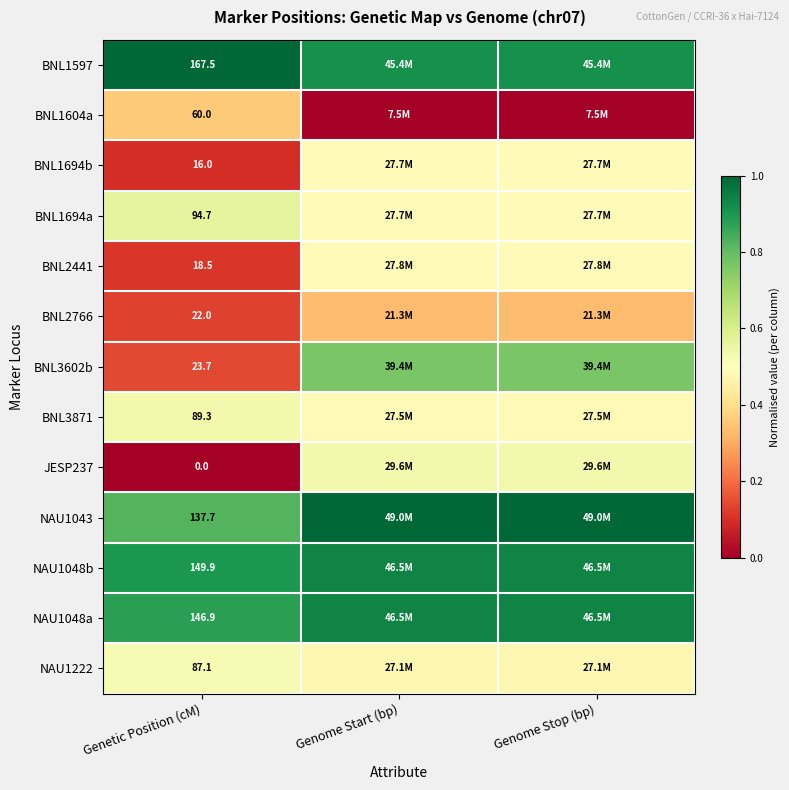

Is the value of NAU1048a at Genetic Position (cM) greater than the value of BNL3871 at Genetic Position (cM)?

Yes